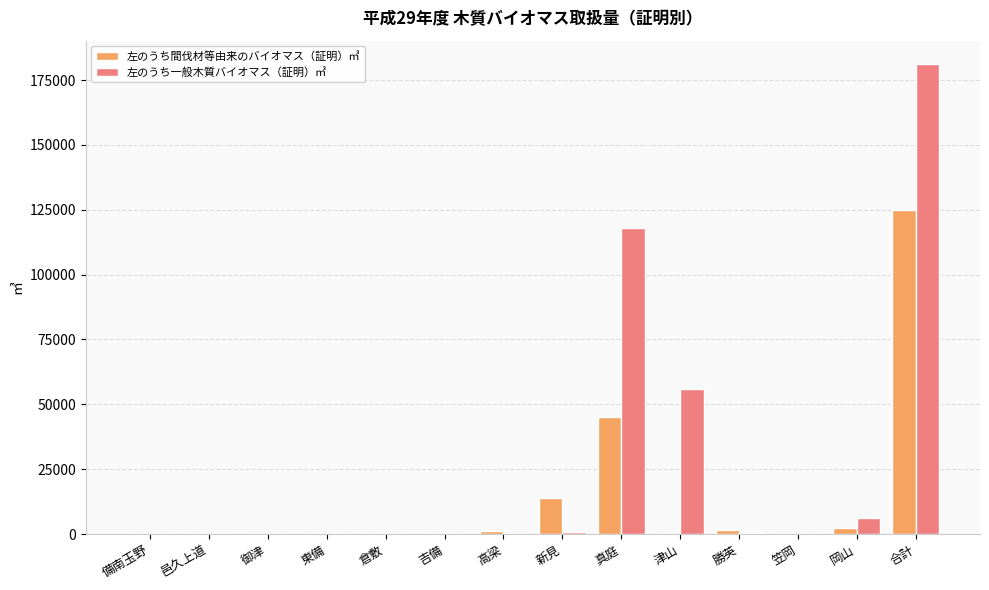

Where is 左のうち一般木質バイオマス（証明）㎥ nearest to the value 90557?

真庭